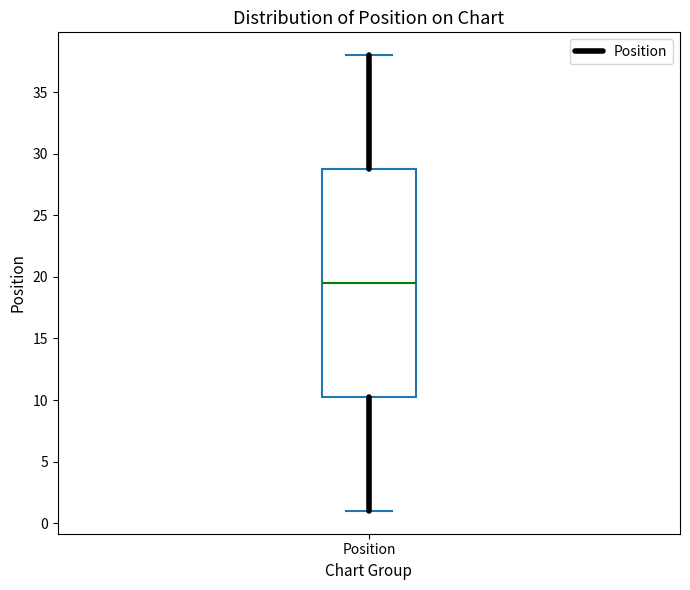

Where does the lower whisker of the box for Position end on the y-axis? The values are not printed on the chart, so give them approximately, as read against the axis.

1.0